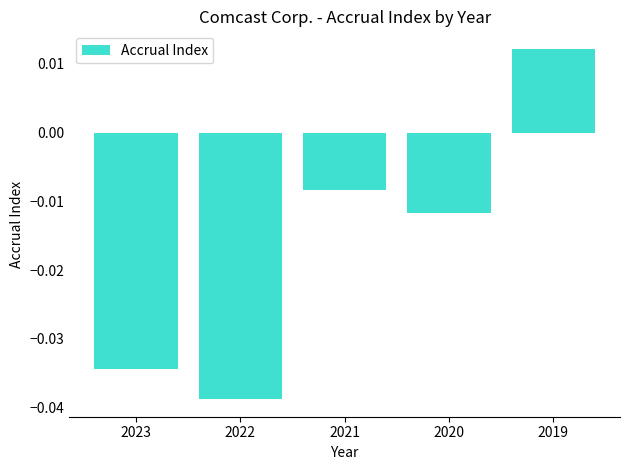

List the labels in order of value, smallest first.

2022, 2023, 2020, 2021, 2019